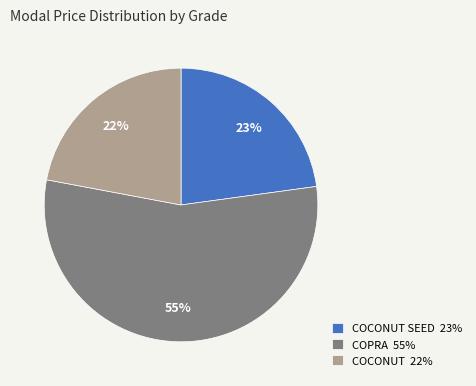

Is there any slice that represents more than half of the pie?

Yes